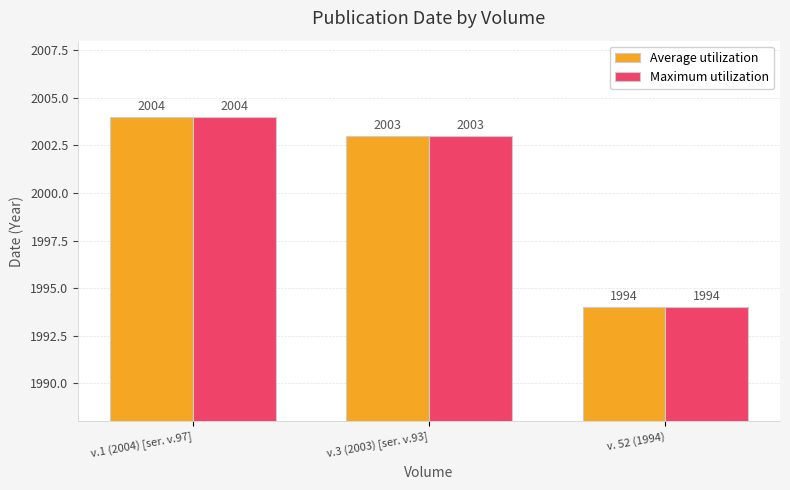

What is the sum of all Maximum utilization values?

6001